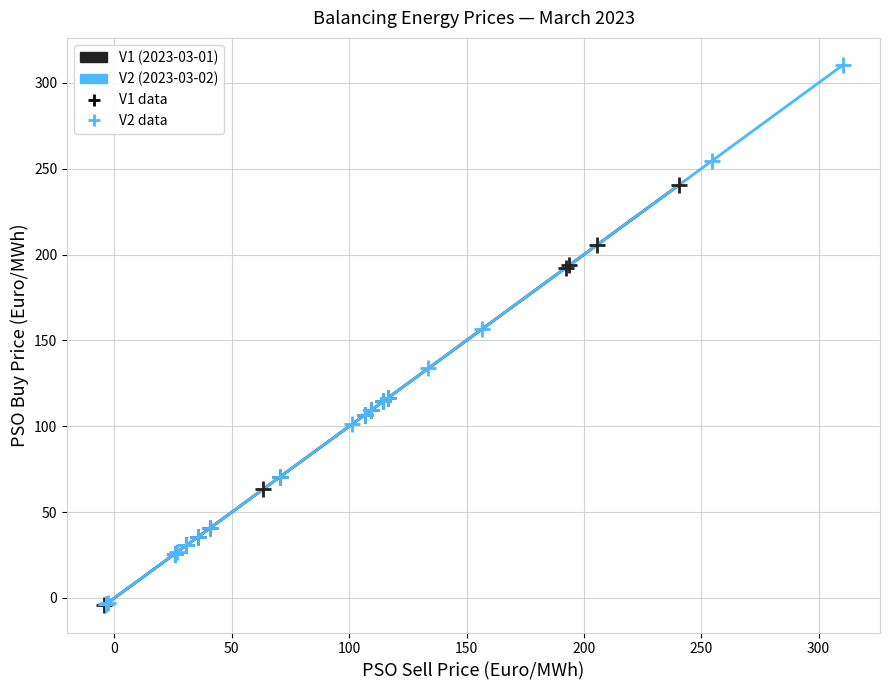

Which series has the largest Y range (max minus min)?

V2 (2023-03-02)